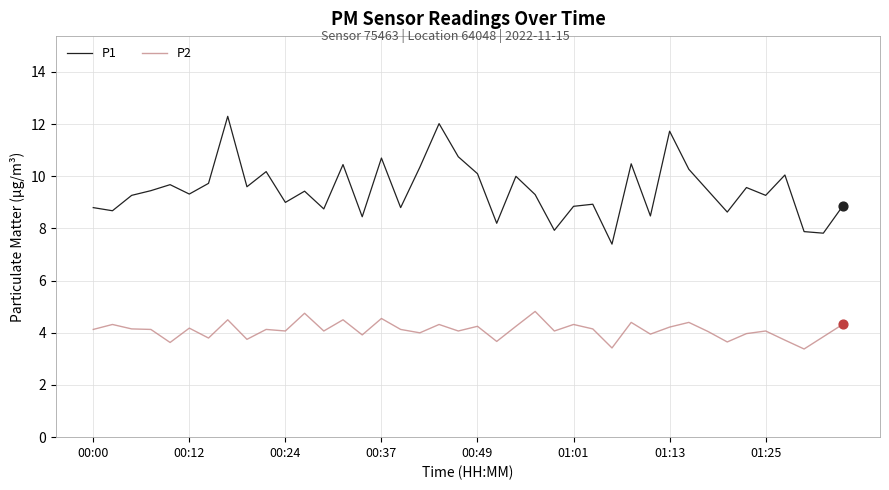

Which series has the widest spread of values?

P1